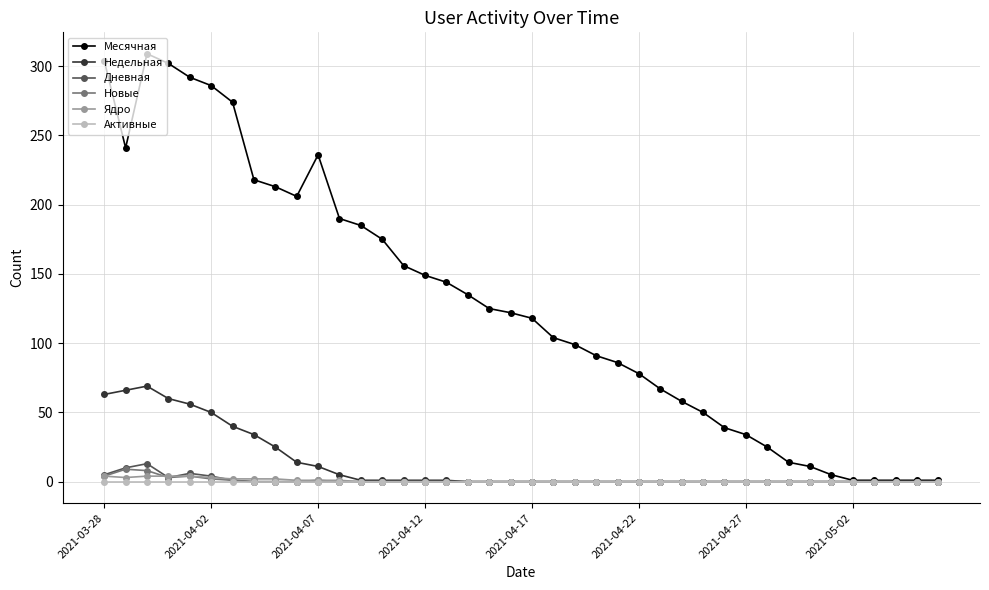

Which series has the widest spread of values?

Месячная